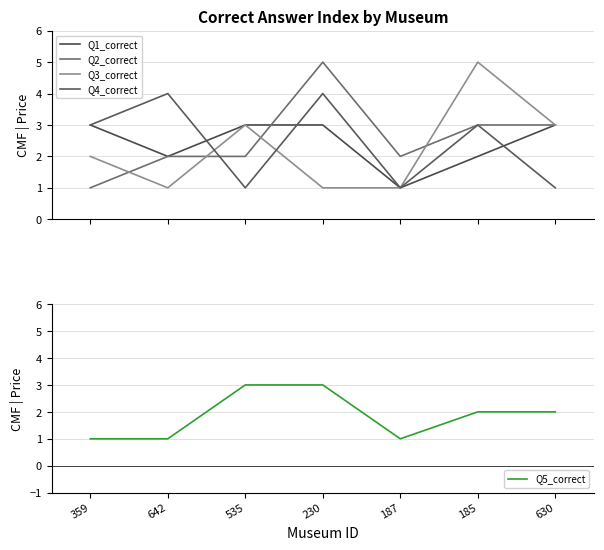

What position from the left is 230?

4